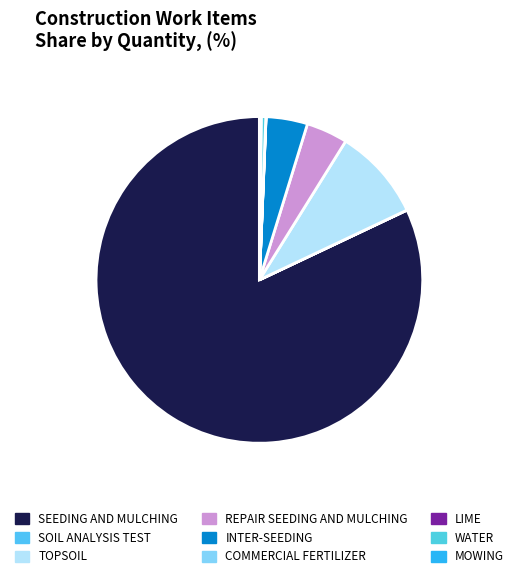

Count the number of slices in the pie.

9